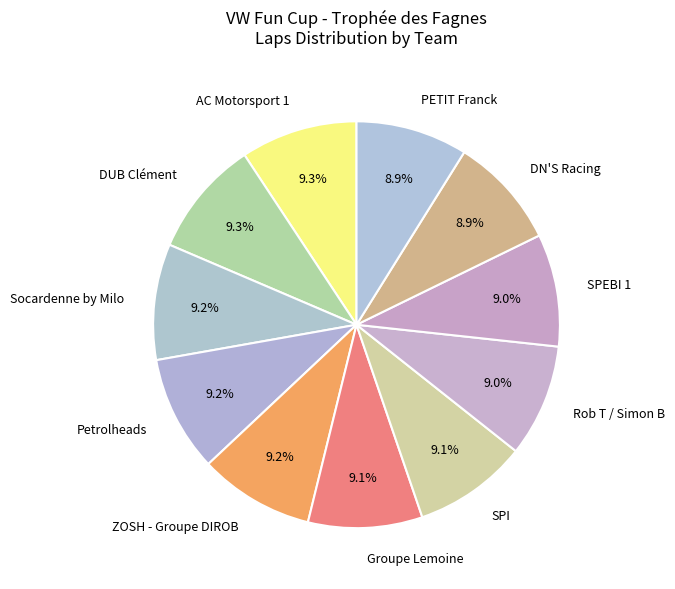

Count the number of slices in the pie.

11